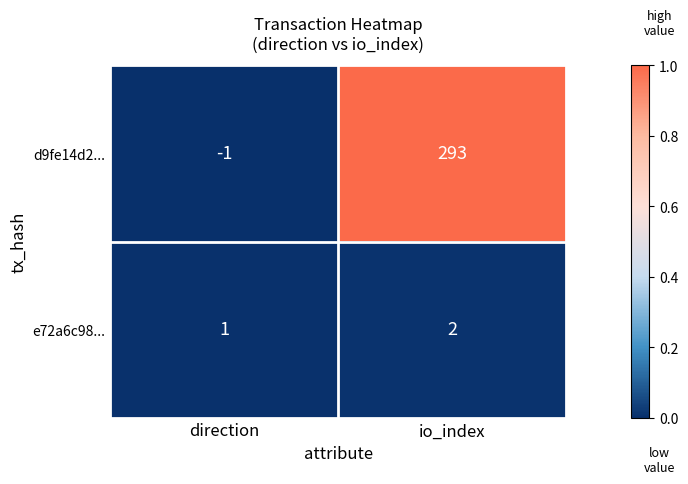

Which series has the largest total across all categories?

d9fe14d2...